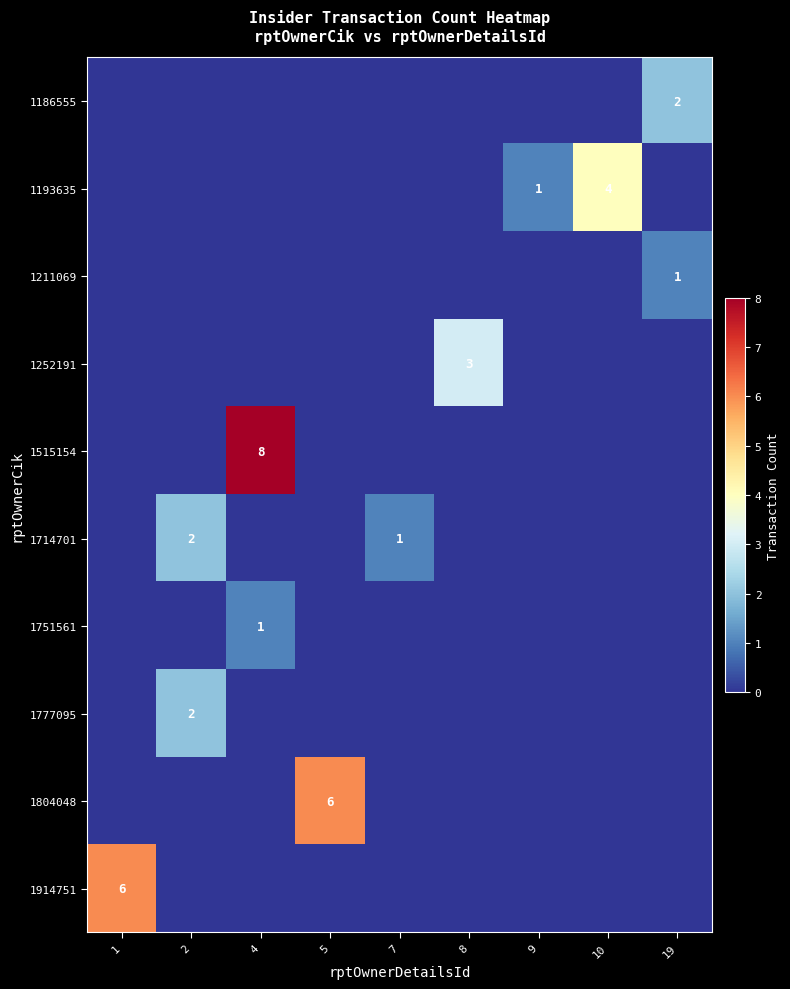

What is the sum of all 1515154 values?

8